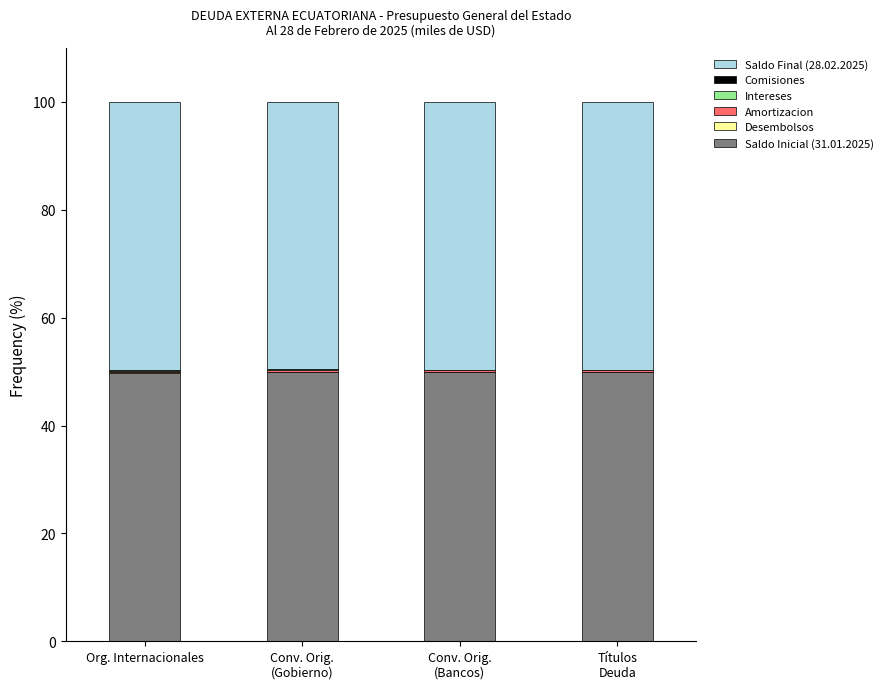

Does the chart contain stacked bars?

Yes